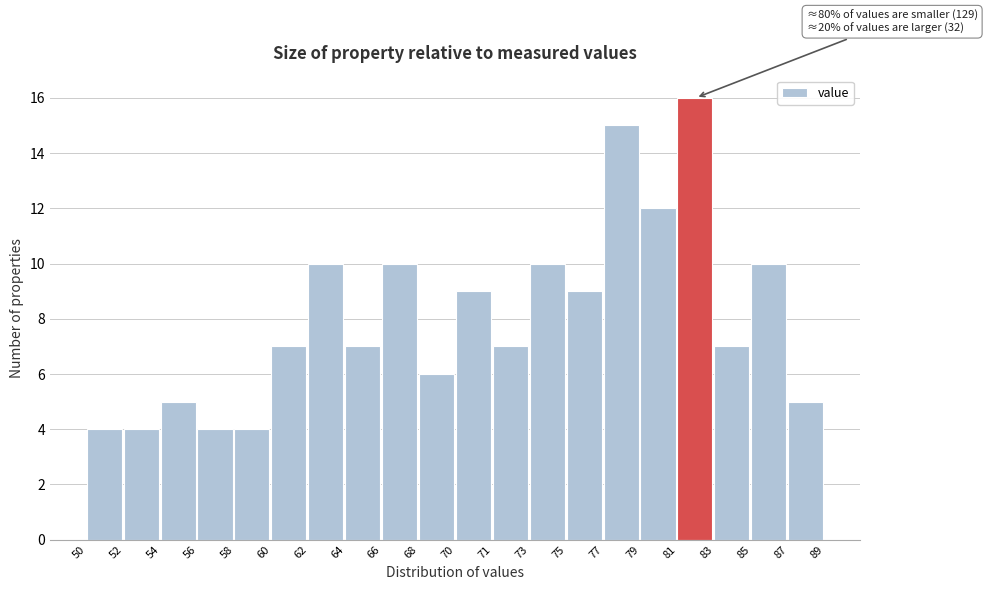

Reading left to right, what are all the values shown in this chart?

50=4	52=4	54=5	56=4	58=4	60=7	62=10	64=7	66=10	68=6	70=9	71=7	73=10	75=9	77=15	79=12	81=16	83=7	85=10	87=5